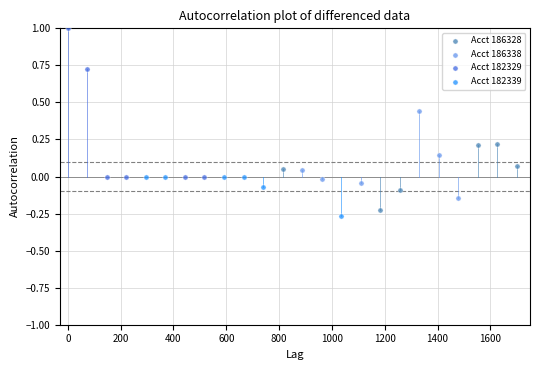

Which series has the largest Y range (max minus min)?

Acct 182329